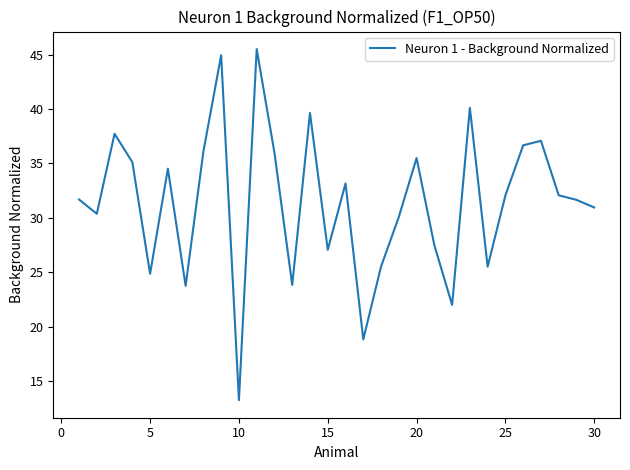

What is the smallest value displayed?

13.2